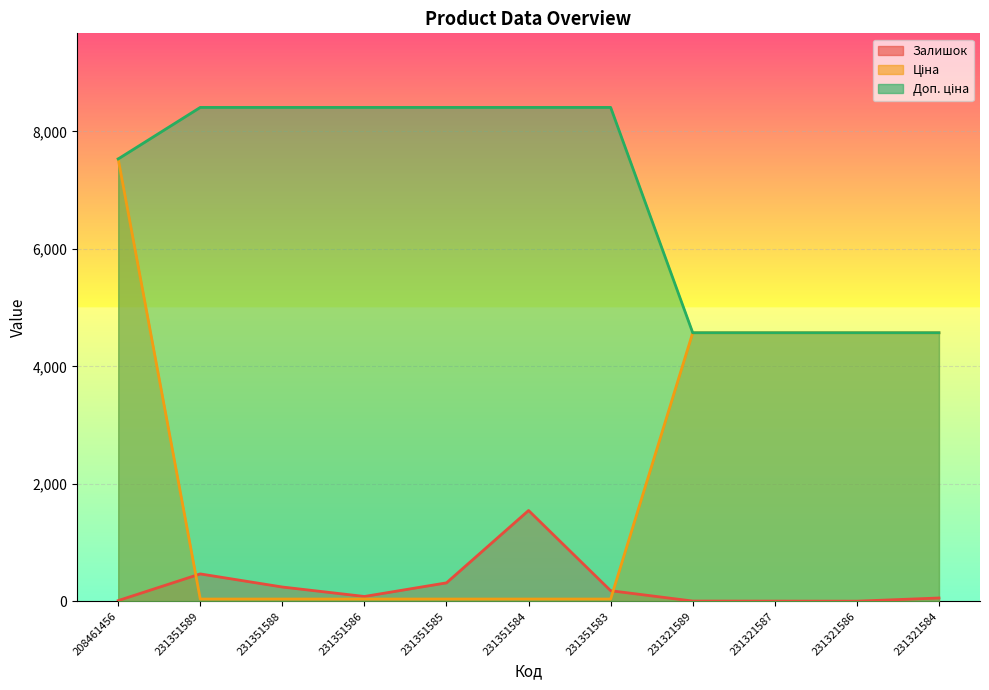

List the series in order of their overall mean, lowest first.

Залишок, Ціна, Доп. ціна